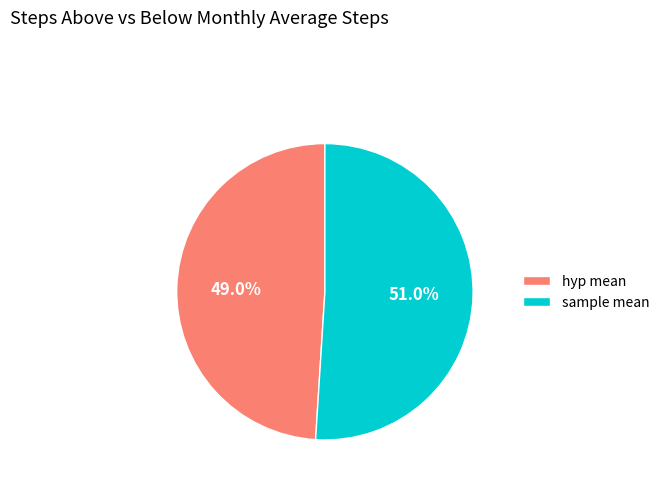

Count the number of slices in the pie.

2